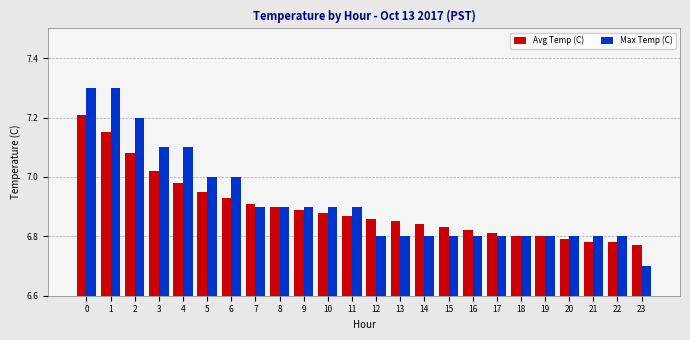

What is the difference between the maximum and minimum values in the Max Temp (C) series?

0.6